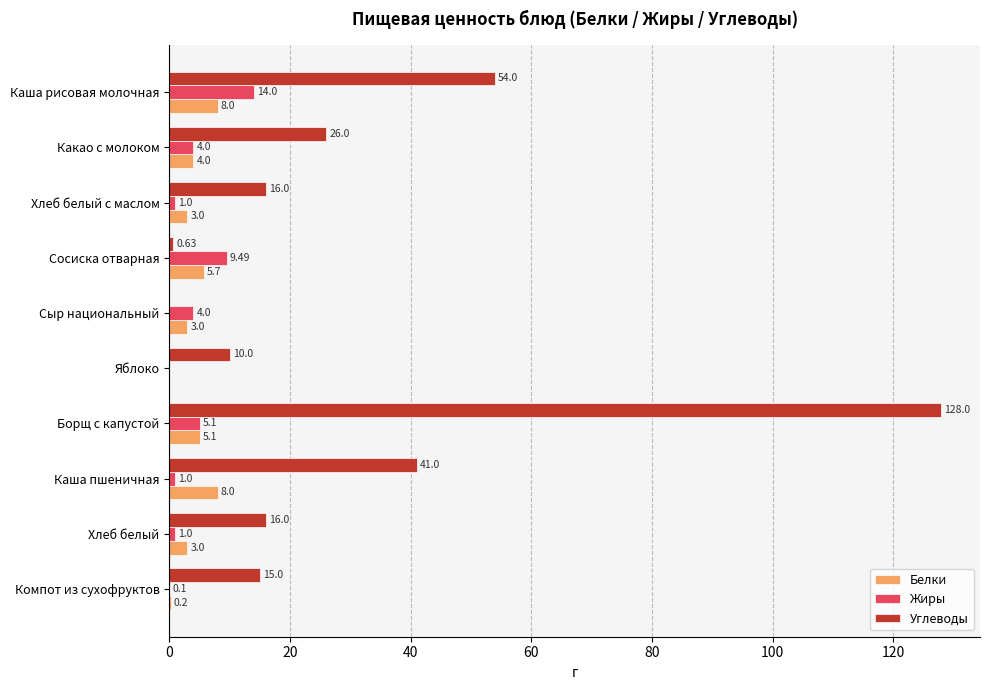

Where is Углеводы nearest to the value 64?

Каша рисовая молочная